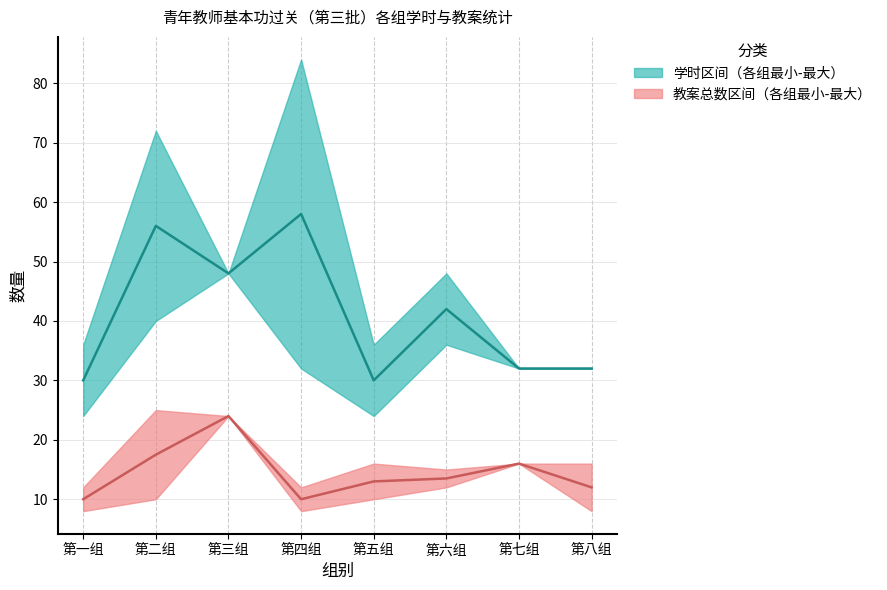

How many lines are shown in the chart?

4